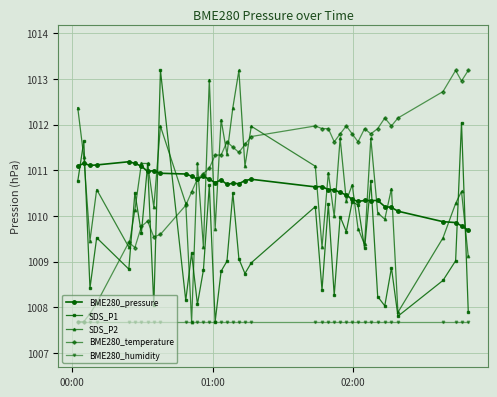

How many lines are shown in the chart?

5